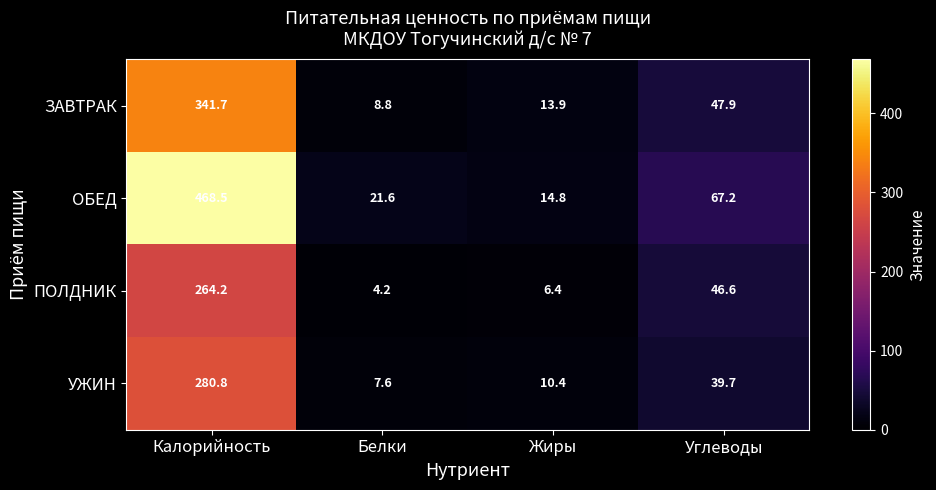

Rank the series at Углеводы from highest to lowest value.

ОБЕД, ЗАВТРАК, ПОЛДНИК, УЖИН